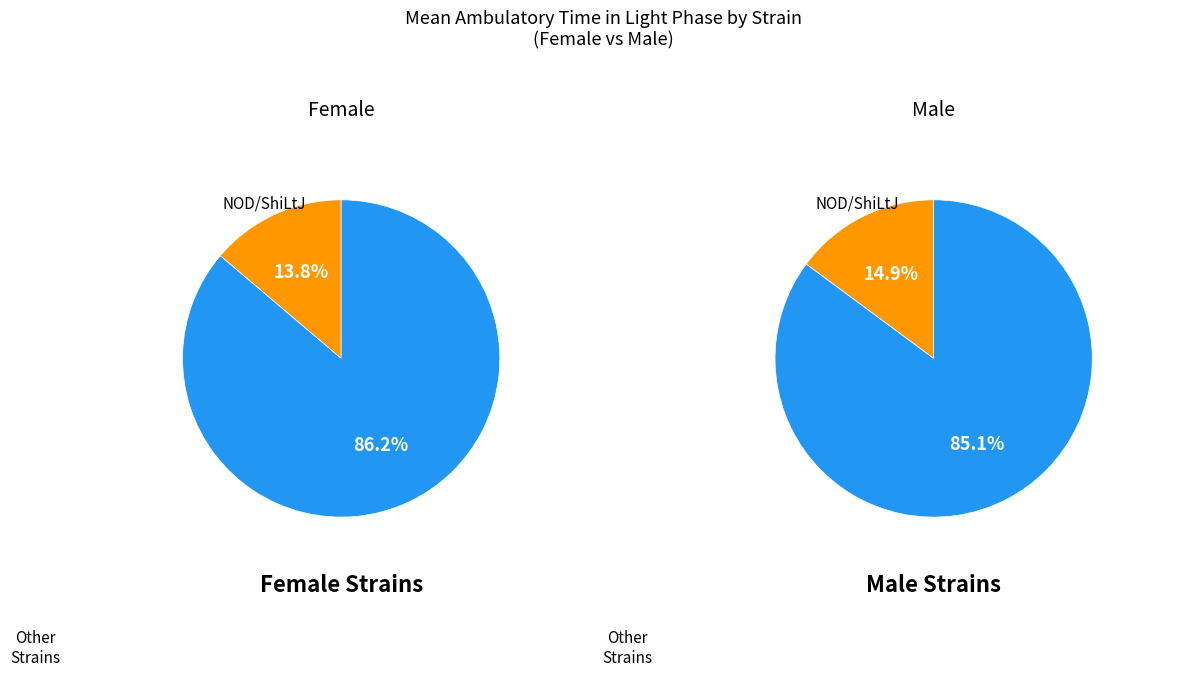

Combined, do C57BL/6J and J:DO account for over 50%?

No